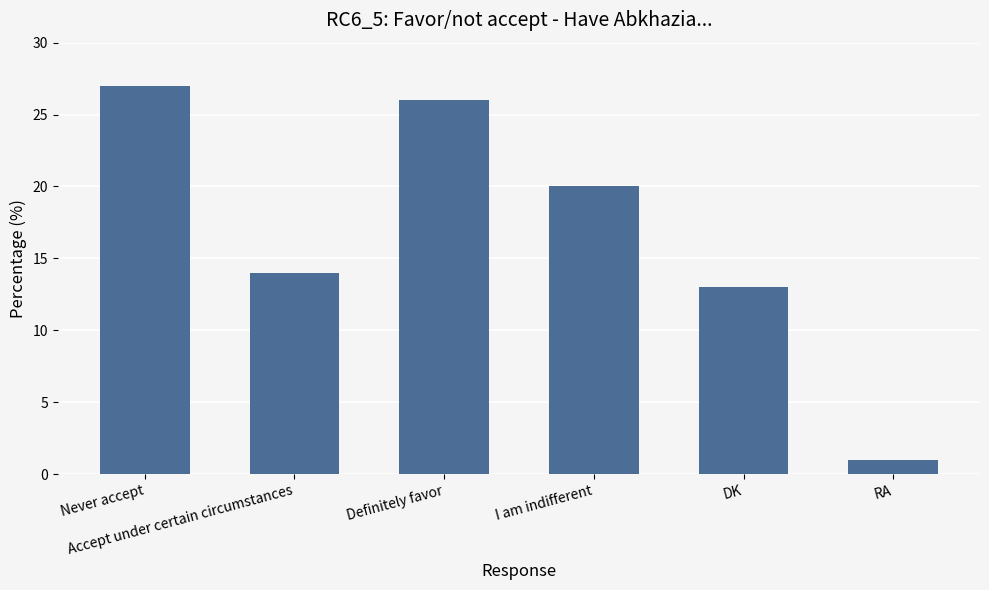

Does the chart contain any negative values?

No